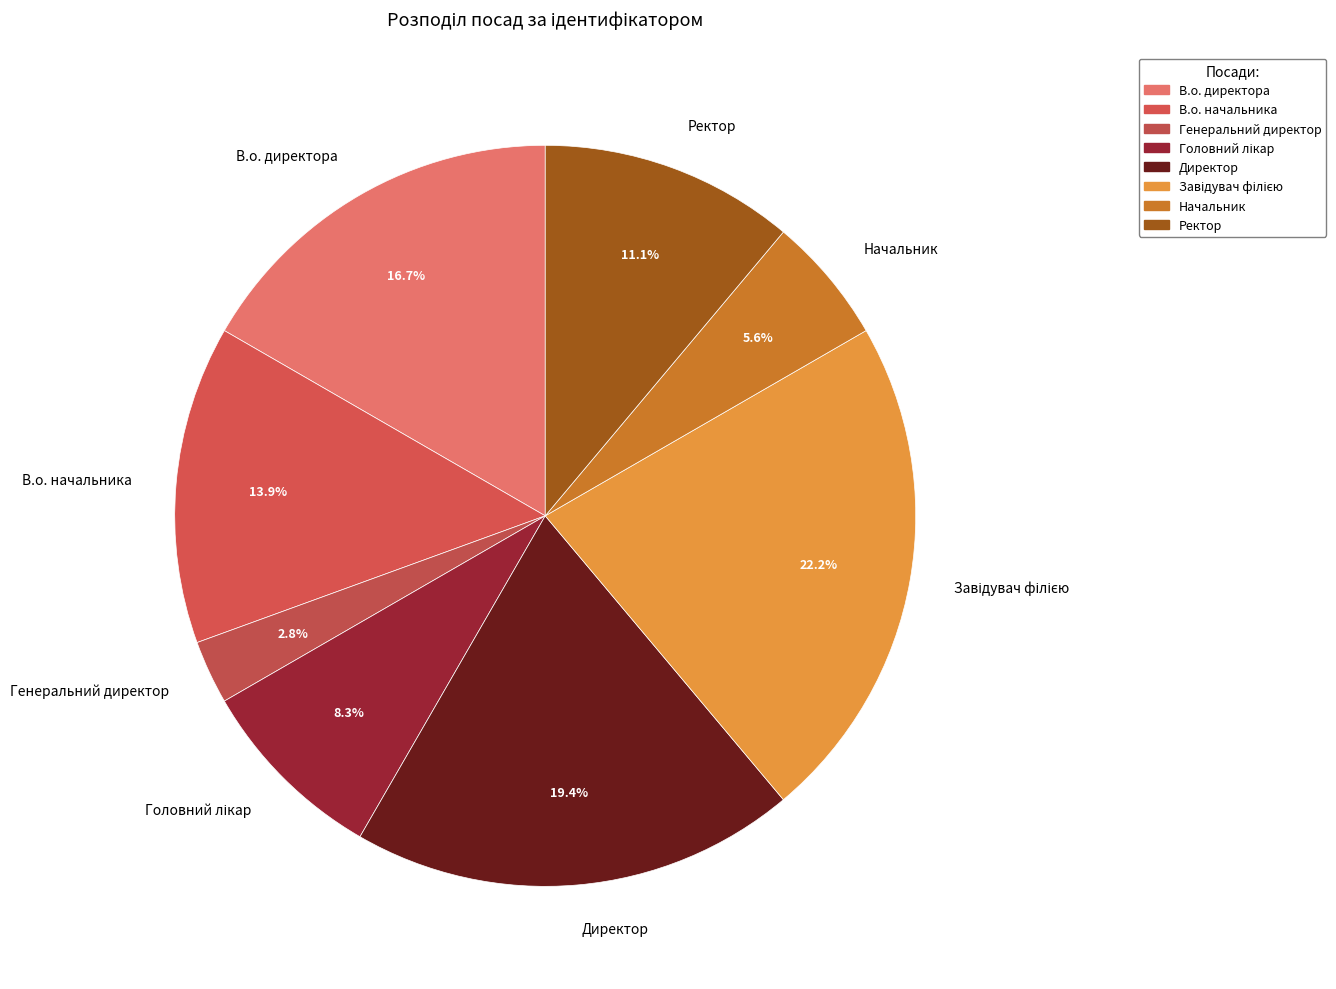

What percentage is NOT represented by Ректор?

88.9%